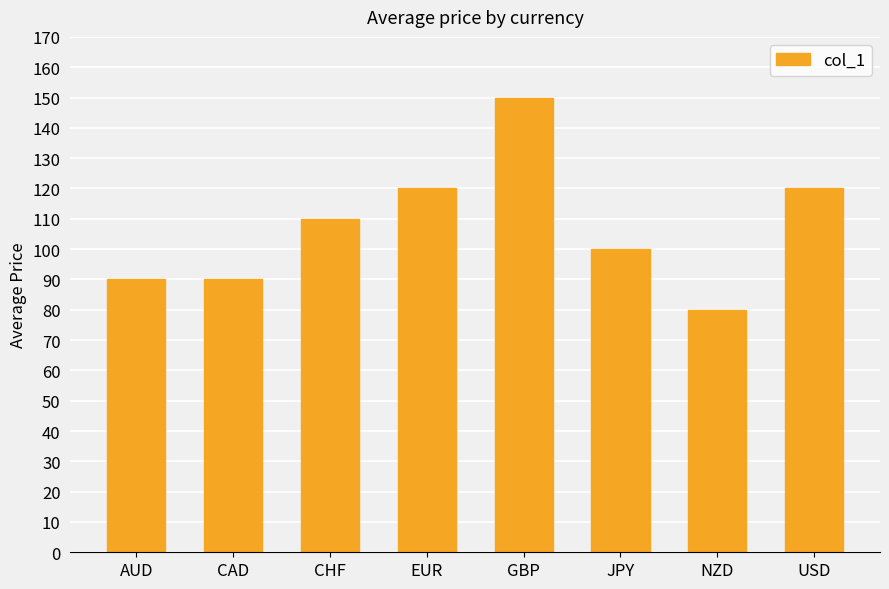

What is the value of the 2nd bar from the left?

90